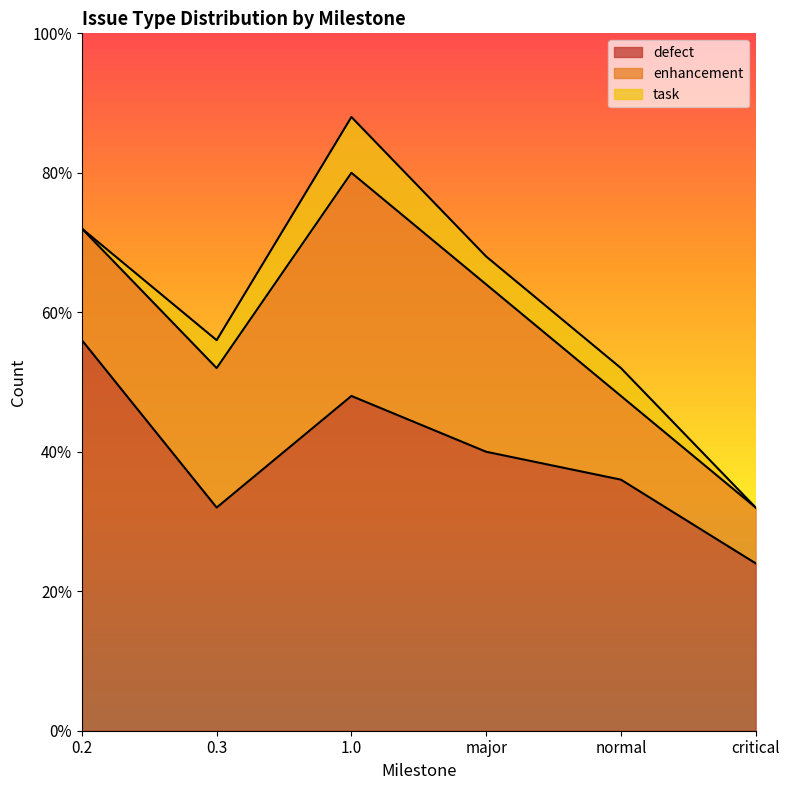

What is the label of the 6th point from the left?

critical